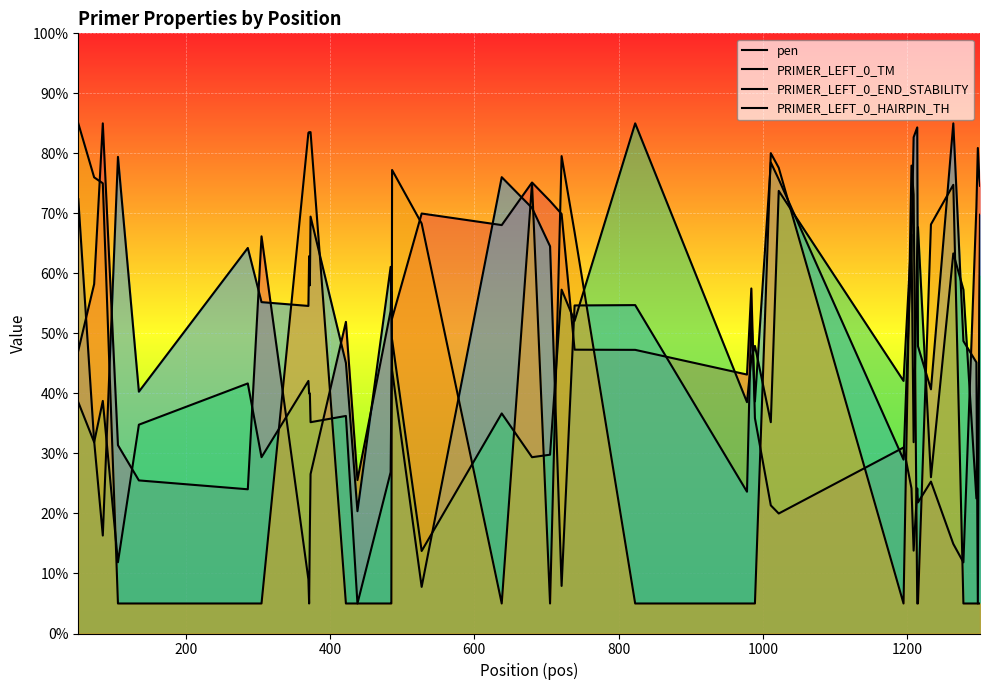

Which series has the largest total across all categories?

PRIMER_LEFT_0_TM